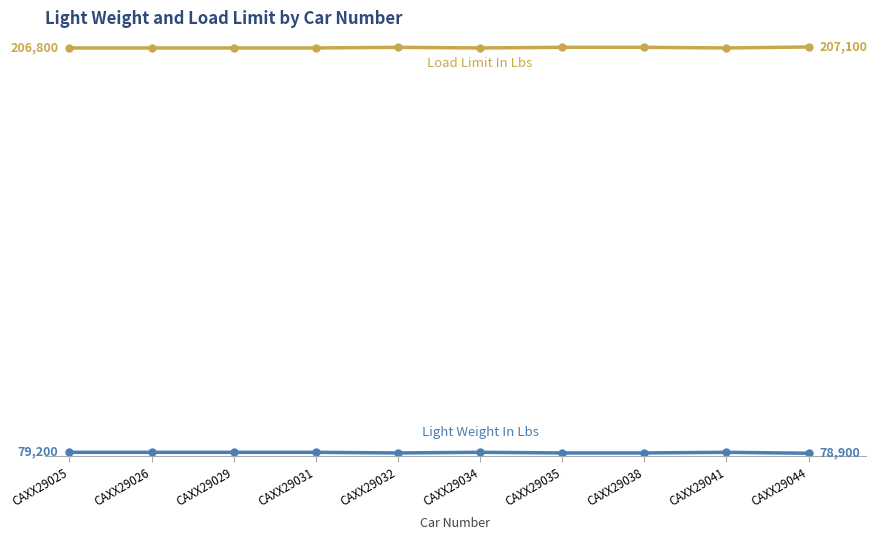

Does the chart have visible grid lines?

No